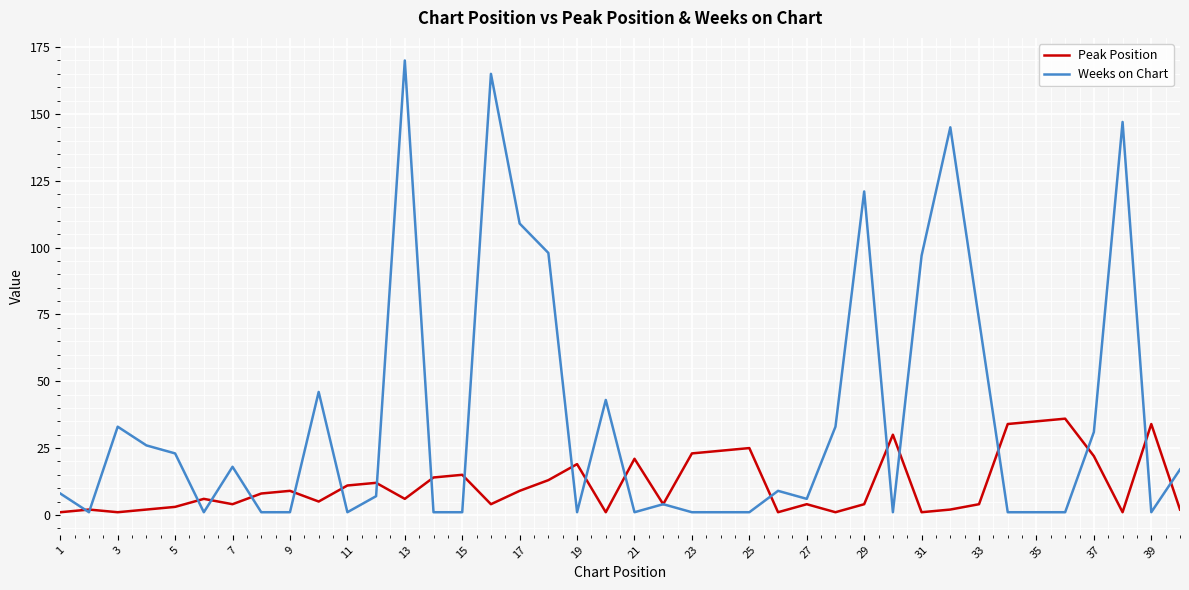

Count the number of categories in the chart.

40